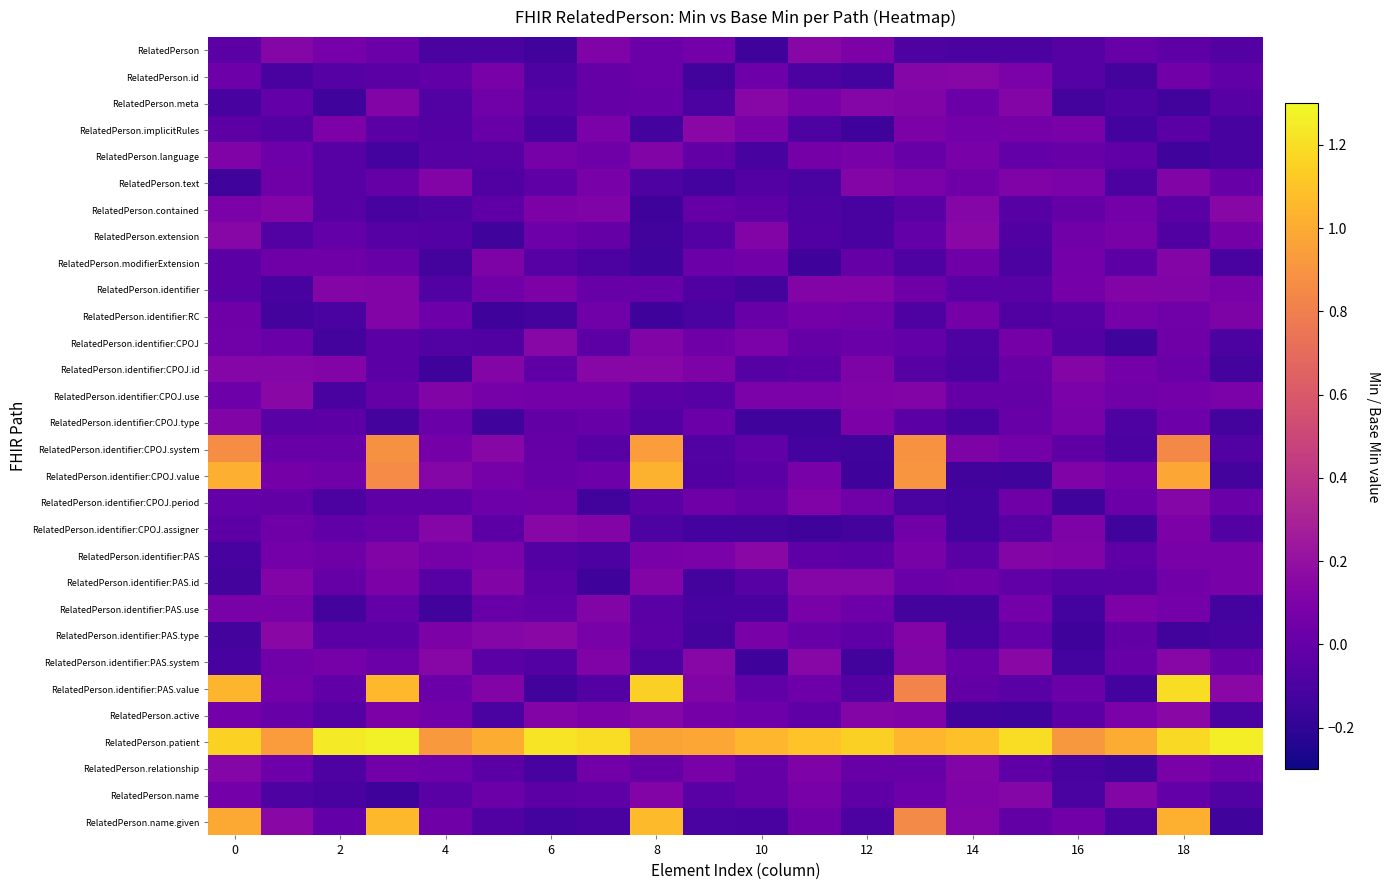

How many distinct data groups are displayed?

30